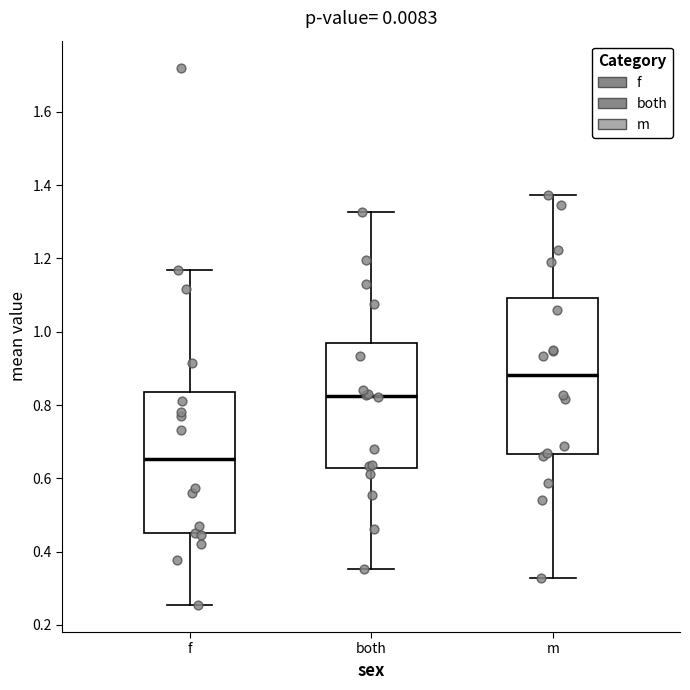

Which box is the tallest, from its lower edge to its upper edge?

m